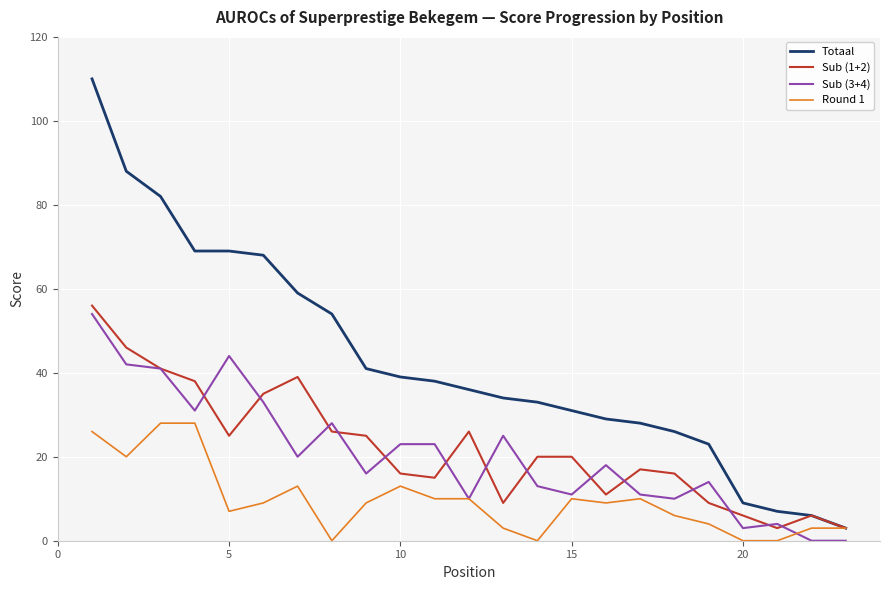

Which series has the largest total across all categories?

Totaal